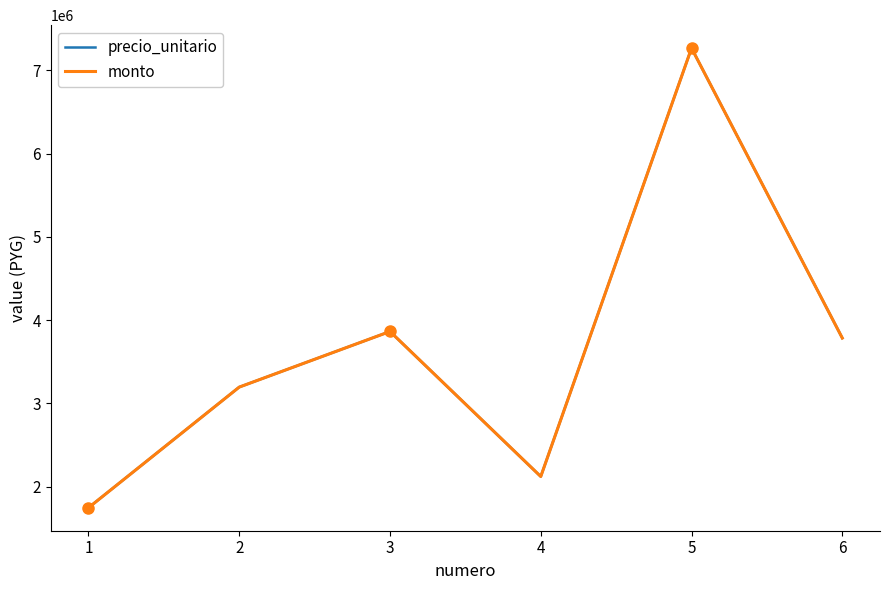

True or false: precio_unitario and monto cross at least once.

False